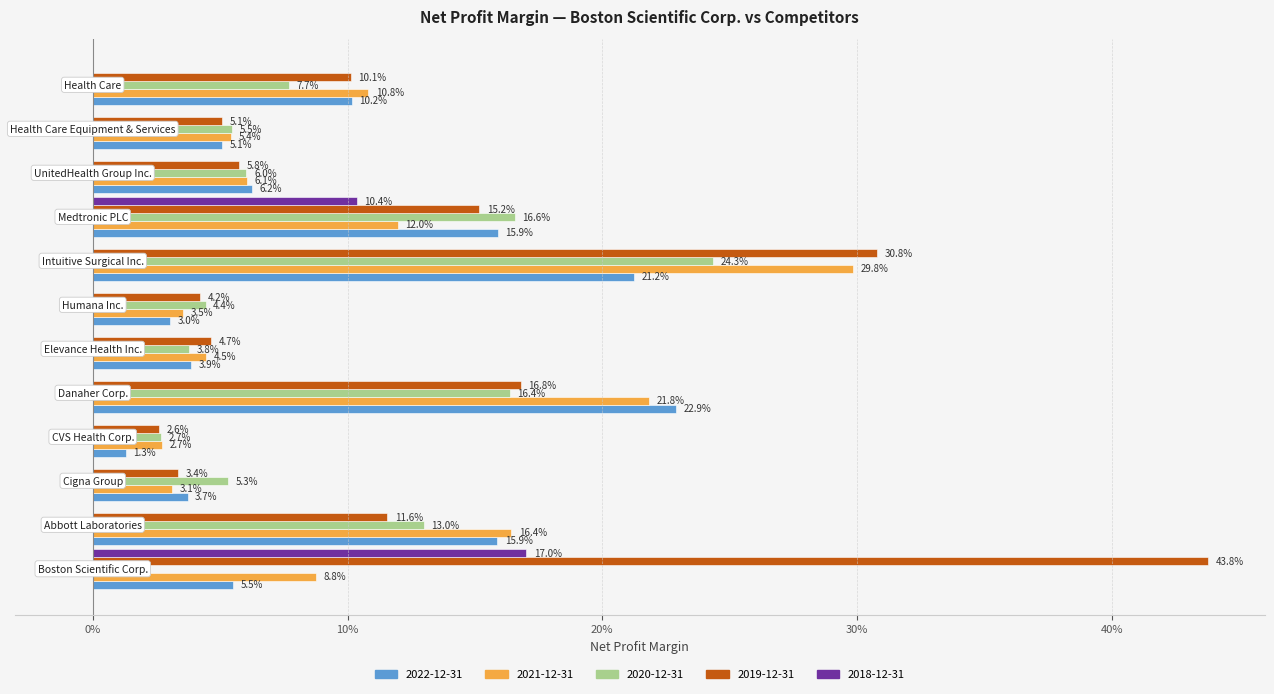

Reading left to right, what are all the values shown in this chart?

2022-12-31: Boston Scientific Corp.=0.1	Abbott Laboratories=0.2	Cigna Group=0.0	CVS Health Corp.=0.0	Danaher Corp.=0.2	Elevance Health Inc.=0.0	Humana Inc.=0.0	Intuitive Surgical Inc.=0.2	Medtronic PLC=0.2	UnitedHealth Group Inc.=0.1	Health Care Equipment & Services=0.1	Health Care=0.1
2021-12-31: Boston Scientific Corp.=0.1	Abbott Laboratories=0.2	Cigna Group=0.0	CVS Health Corp.=0.0	Danaher Corp.=0.2	Elevance Health Inc.=0.0	Humana Inc.=0.0	Intuitive Surgical Inc.=0.3	Medtronic PLC=0.1	UnitedHealth Group Inc.=0.1	Health Care Equipment & Services=0.1	Health Care=0.1
2020-12-31: Boston Scientific Corp.=-0.0	Abbott Laboratories=0.1	Cigna Group=0.1	CVS Health Corp.=0.0	Danaher Corp.=0.2	Elevance Health Inc.=0.0	Humana Inc.=0.0	Intuitive Surgical Inc.=0.2	Medtronic PLC=0.2	UnitedHealth Group Inc.=0.1	Health Care Equipment & Services=0.1	Health Care=0.1
2019-12-31: Boston Scientific Corp.=0.4	Abbott Laboratories=0.1	Cigna Group=0.0	CVS Health Corp.=0.0	Danaher Corp.=0.2	Elevance Health Inc.=0.0	Humana Inc.=0.0	Intuitive Surgical Inc.=0.3	Medtronic PLC=0.2	UnitedHealth Group Inc.=0.1	Health Care Equipment & Services=0.1	Health Care=0.1
2018-12-31: Boston Scientific Corp.=0.2	Abbott Laboratories=0.0	Cigna Group=0.0	CVS Health Corp.=0.0	Danaher Corp.=0.0	Elevance Health Inc.=0.0	Humana Inc.=0.0	Intuitive Surgical Inc.=0.0	Medtronic PLC=0.1	UnitedHealth Group Inc.=0.0	Health Care Equipment & Services=0.0	Health Care=0.0